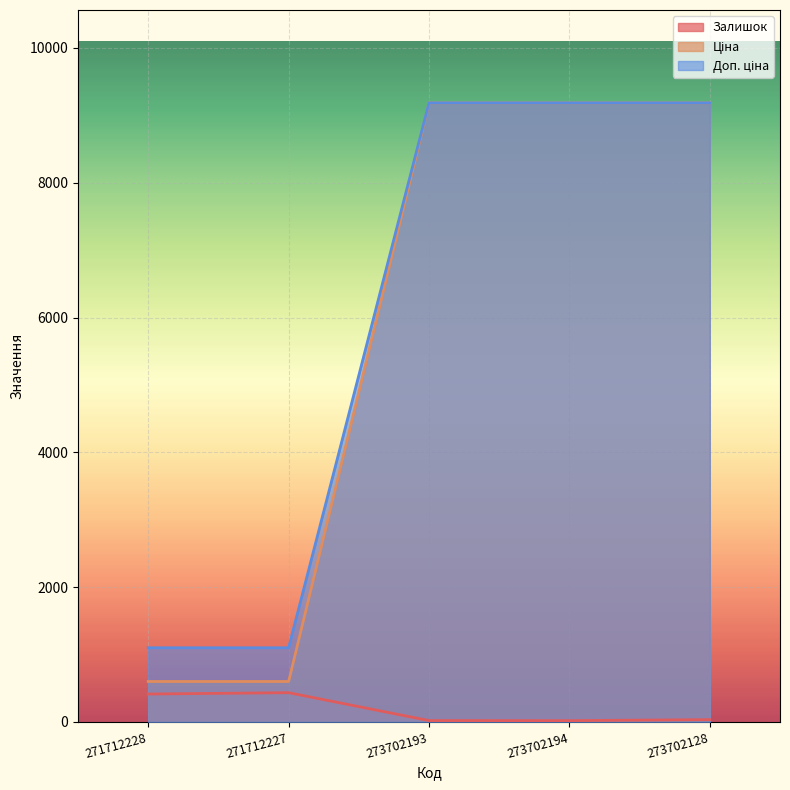

The Залишок series shows 52.6 at 273702128. True or false?

False